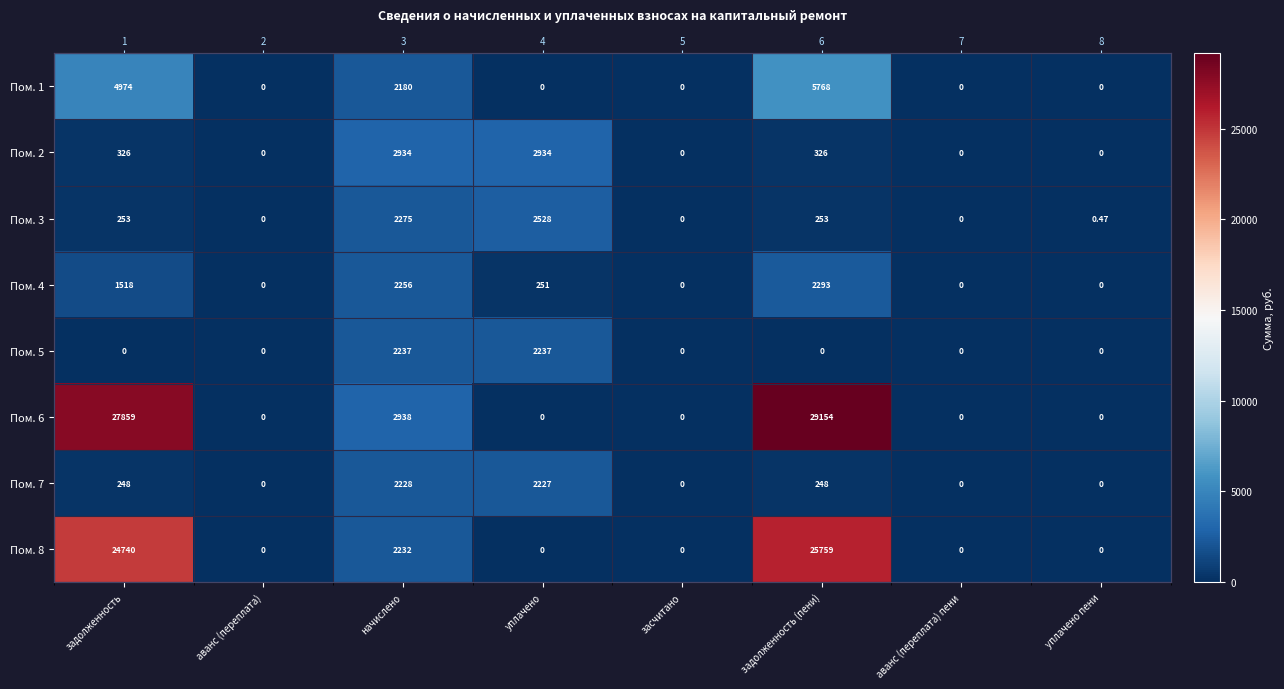

Is the value of Пом. 5 at аванс (переплата) пени greater than the value of Пом. 6 at засчитано?

No